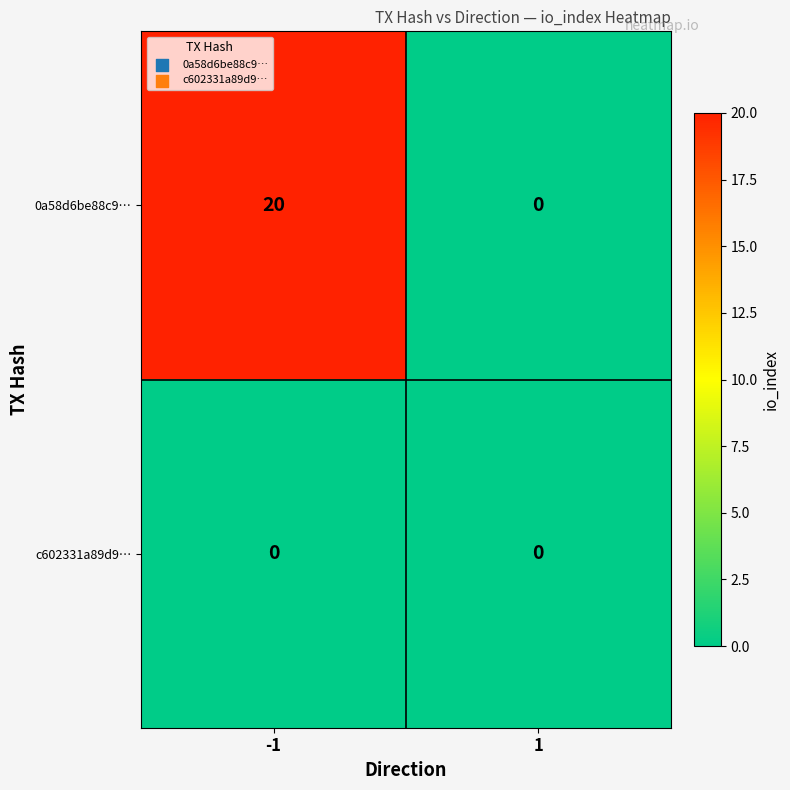

What is the difference between the highest and lowest values at -1?

20